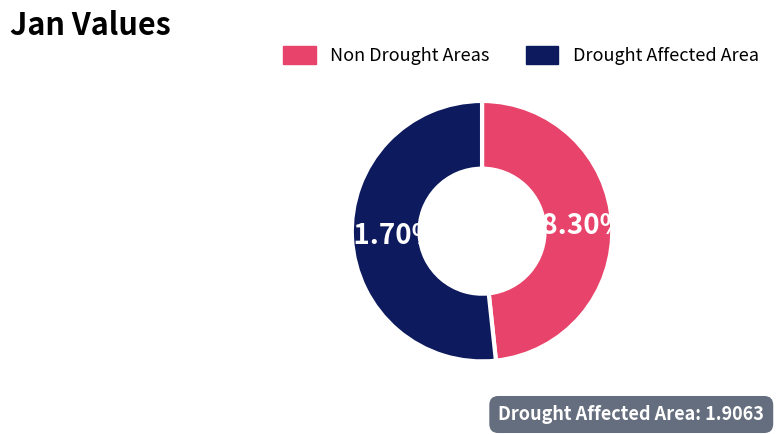

Is there any slice that represents more than half of the pie?

Yes